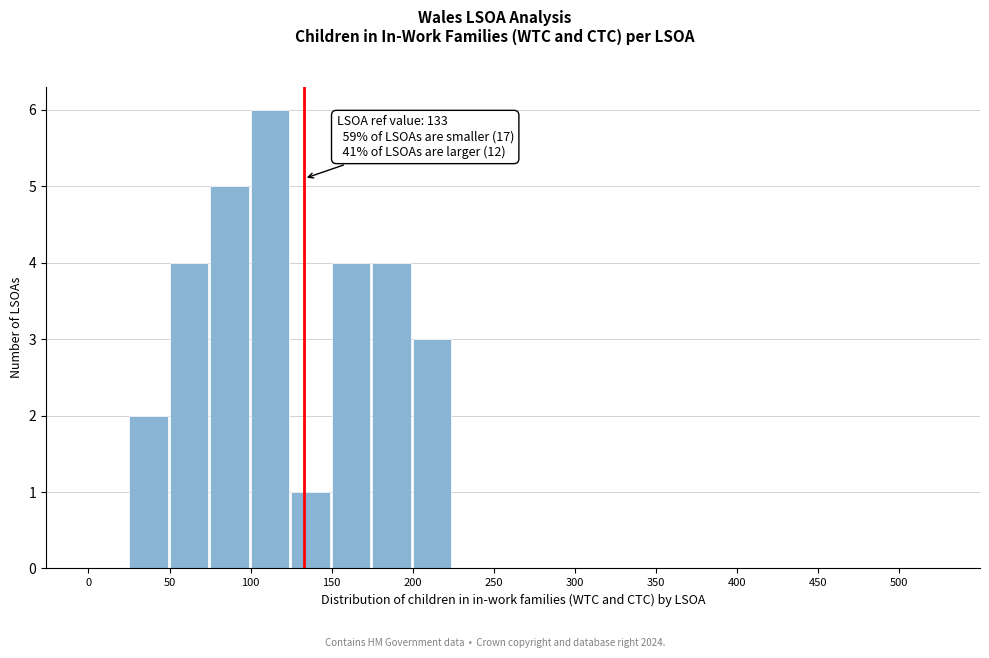

Over which range of the x-axis is the bar tallest?

100 to 125